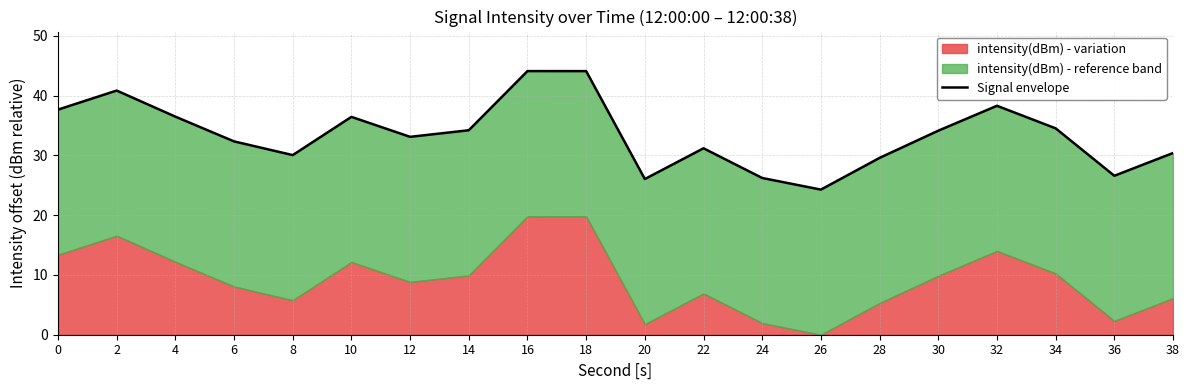

Reading right to left, what are all the values shown in this chart?

38=30.4	36=26.6	34=34.5	32=38.3	30=34.1	28=29.6	26=24.3	24=26.2	22=31.2	20=26.0	18=44.1	16=44.1	14=34.2	12=33.1	10=36.4	8=30.0	6=32.3	4=36.5	2=40.8	0=37.7